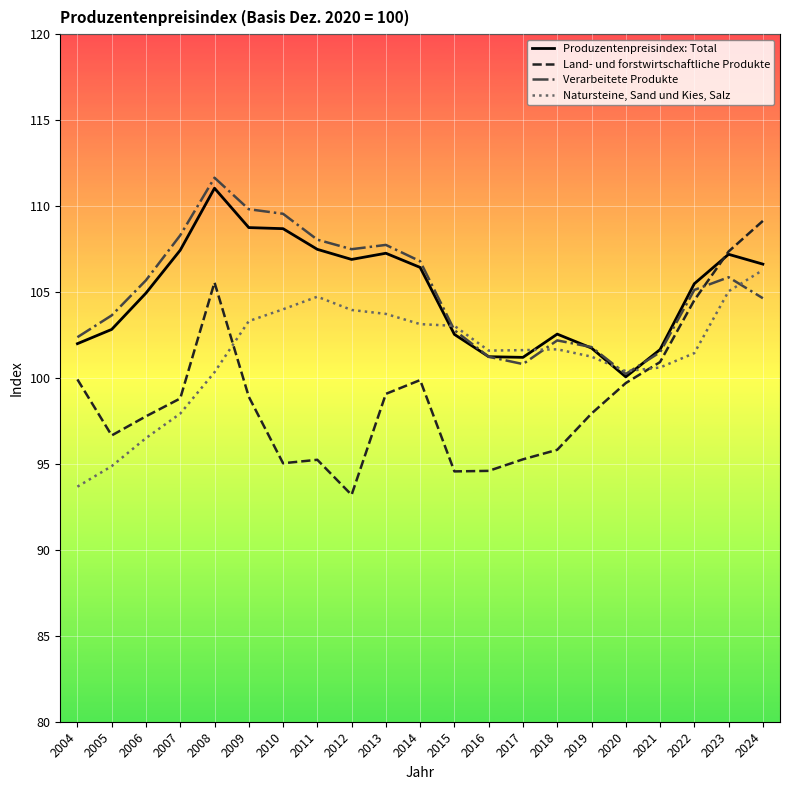

Is this an area chart (filled region under the line)?

No